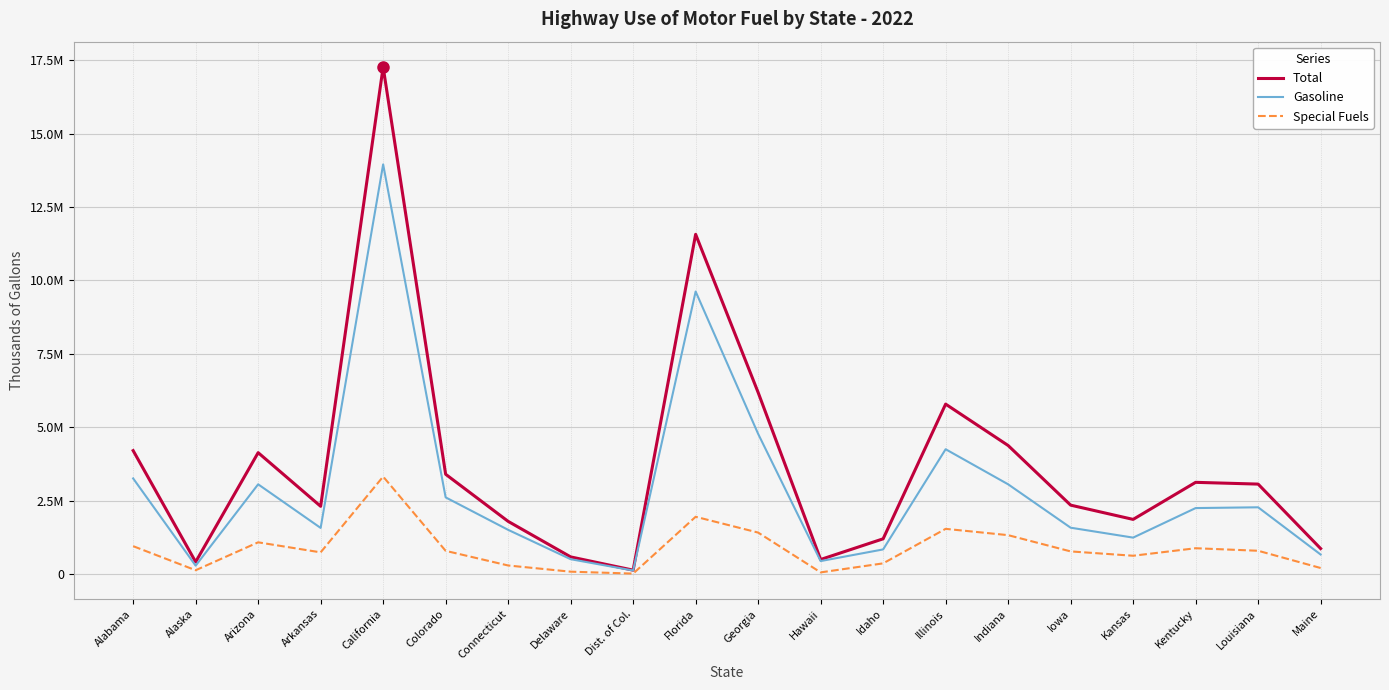

In Special Fuels, how many points are higher than both neighbors (excluding endpoints)?

5